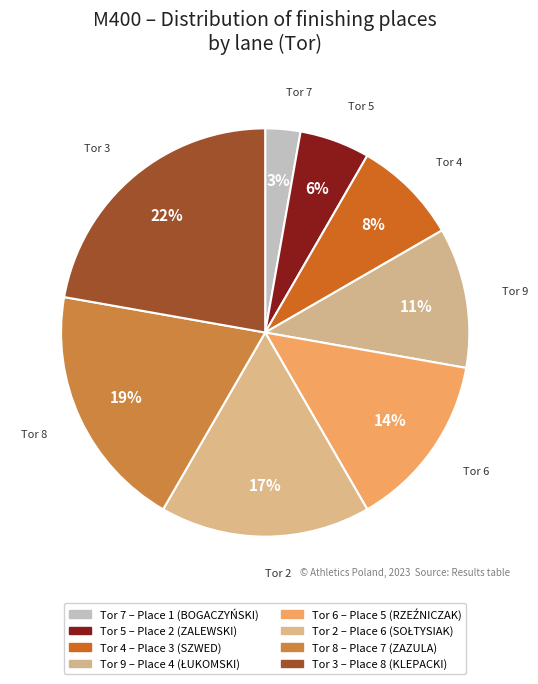

Which slice is the largest?

Tor 3